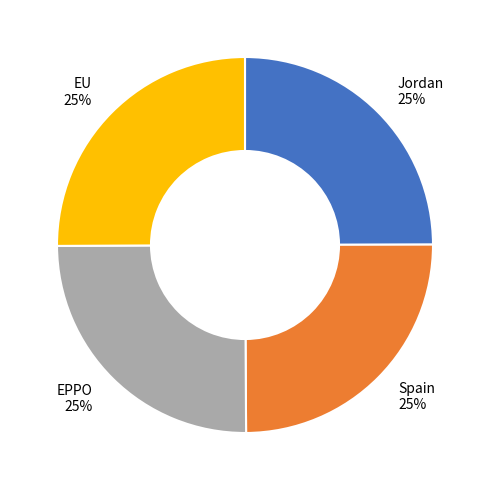

To the nearest percent, what is the combined percentage of Spain and Jordan?

50%